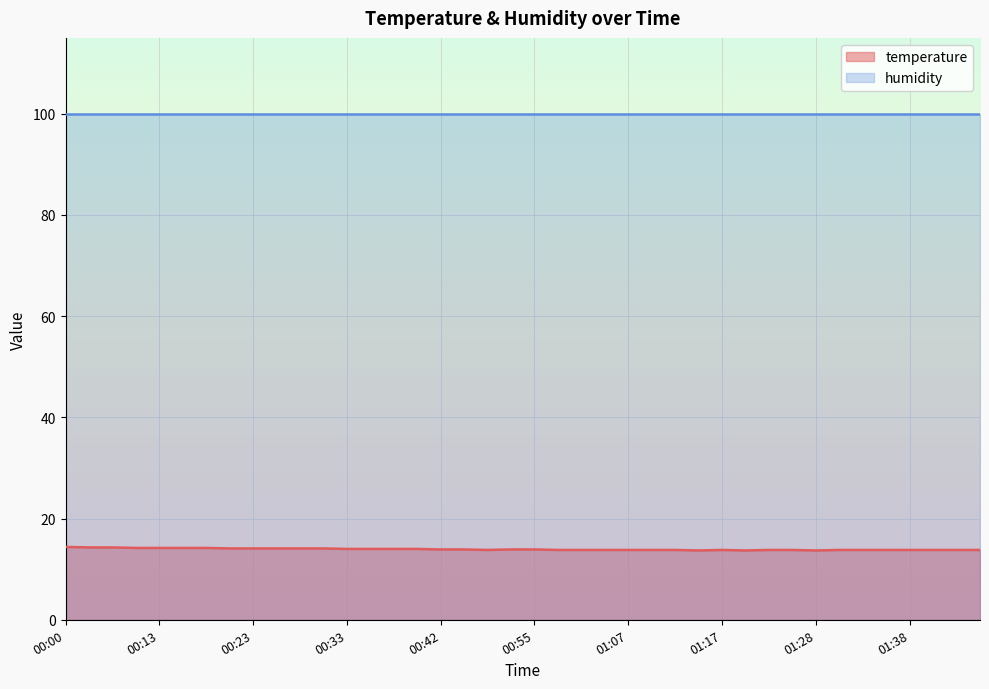

Does the chart display data point markers on the line(s)?

No